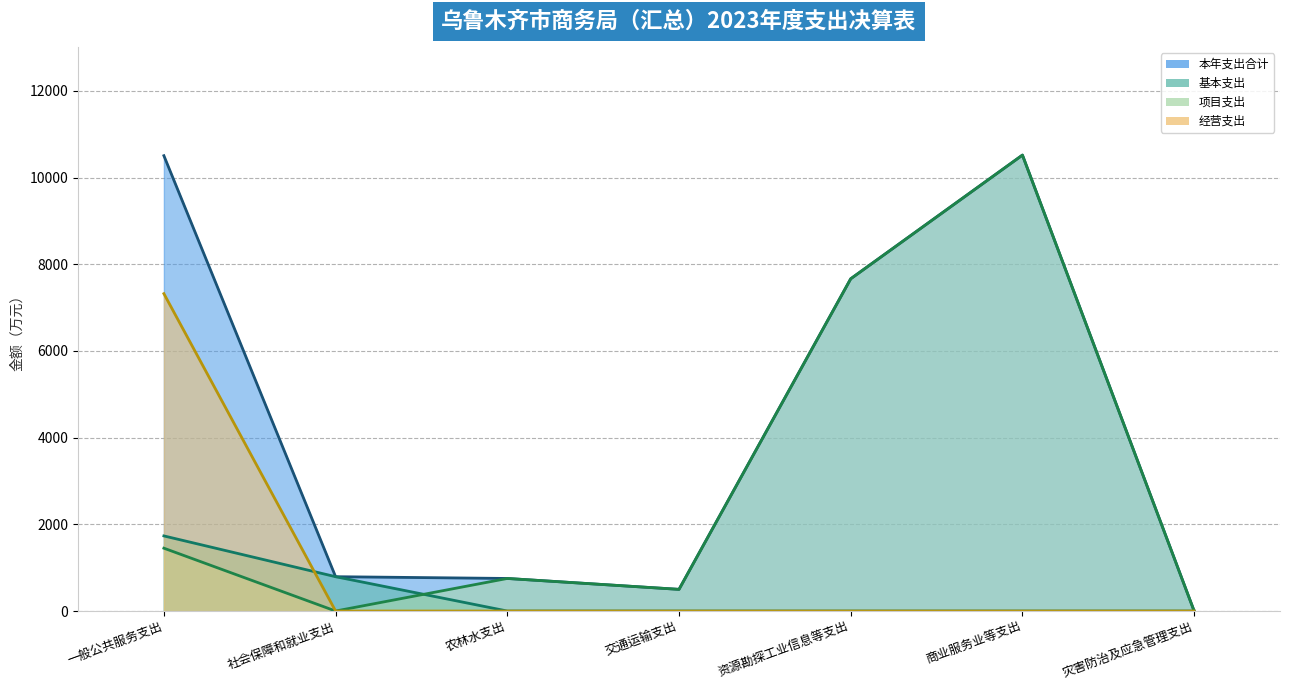

Which series has the widest spread of values?

项目支出